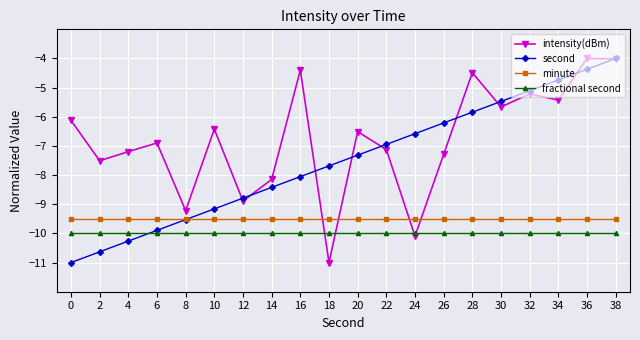

The minute series shows -9.5 at 32. True or false?

True